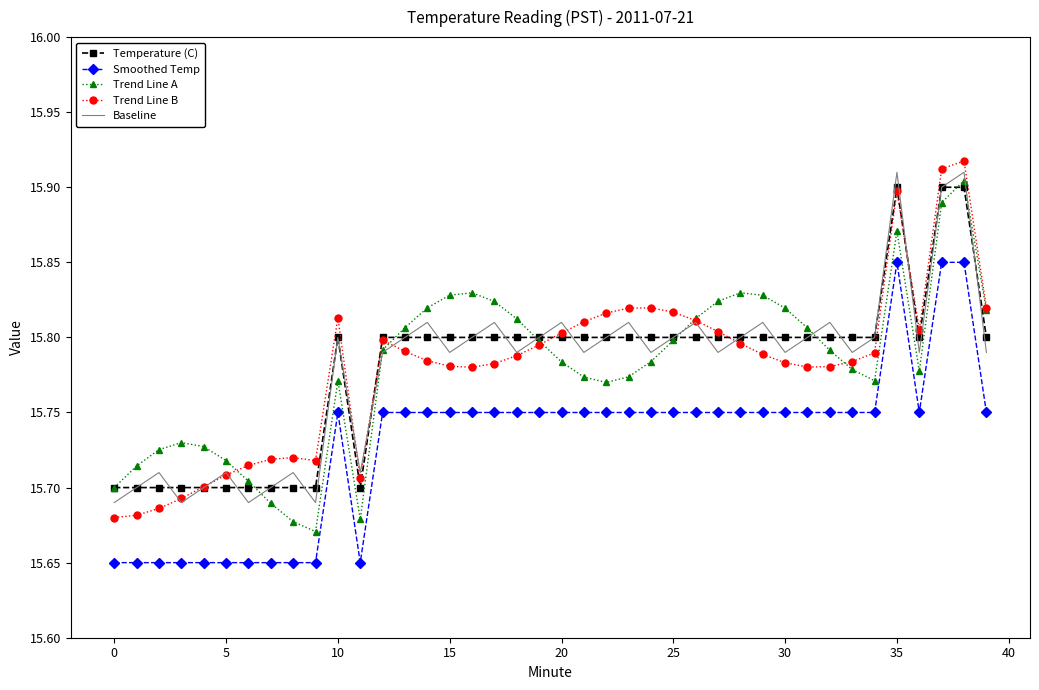

True or false: Trend Line A and Smoothed Temp cross at least once.

False